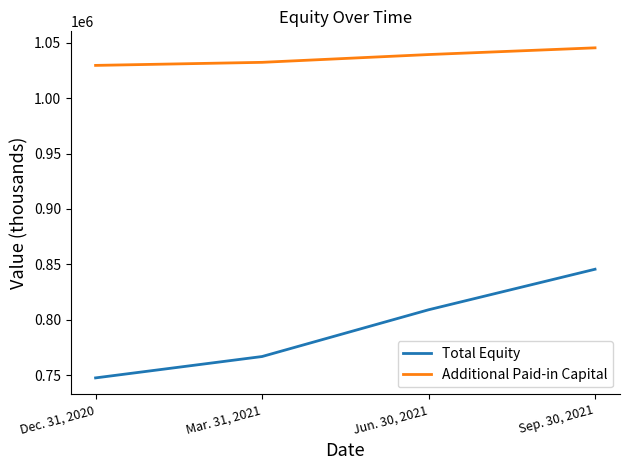

Reading left to right, transcribe all the data shown in this chart.

Total Equity: 747717	766983	809124	845677
Additional Paid-in Capital: 1029453	1032212	1039231	1045285